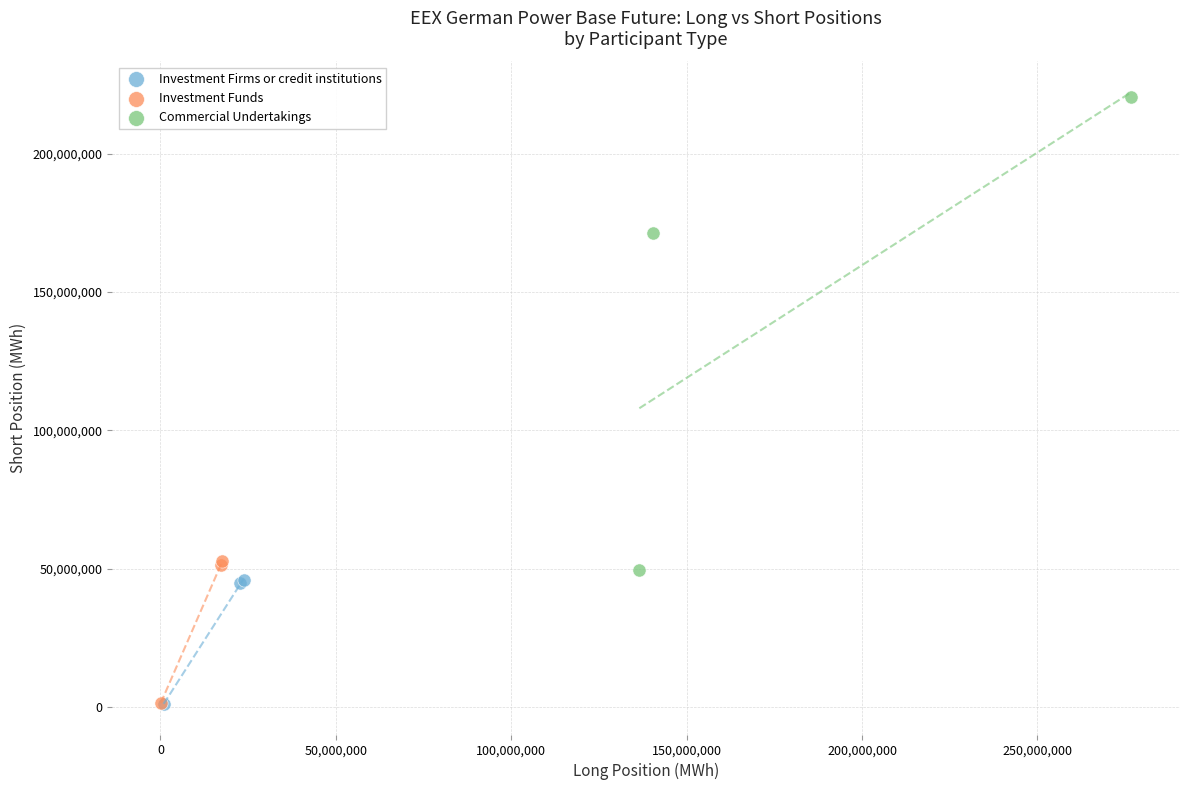

Which series has the largest Y range (max minus min)?

Commercial Undertakings